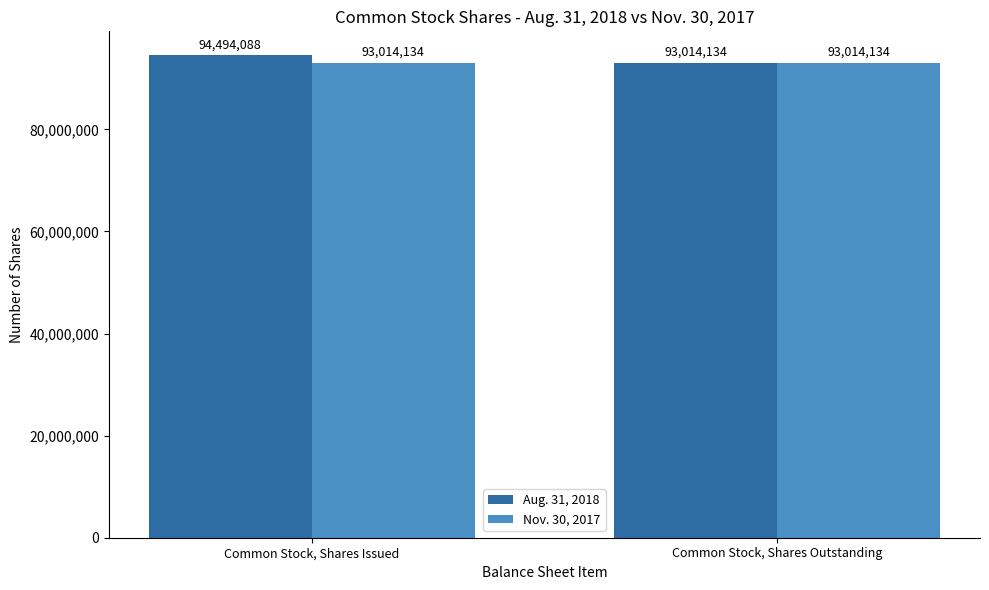

List the series in order of their overall mean, highest first.

Aug. 31, 2018, Nov. 30, 2017